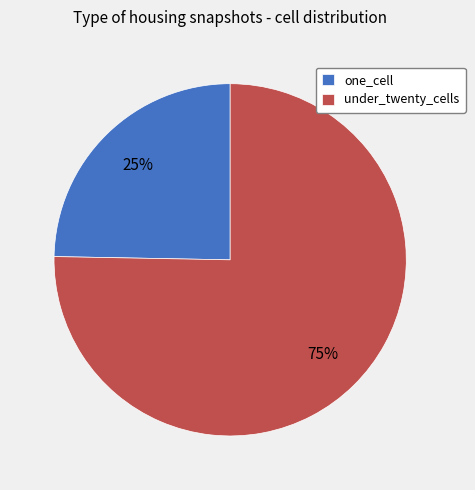

To the nearest percent, what is the average slice percentage?

50%